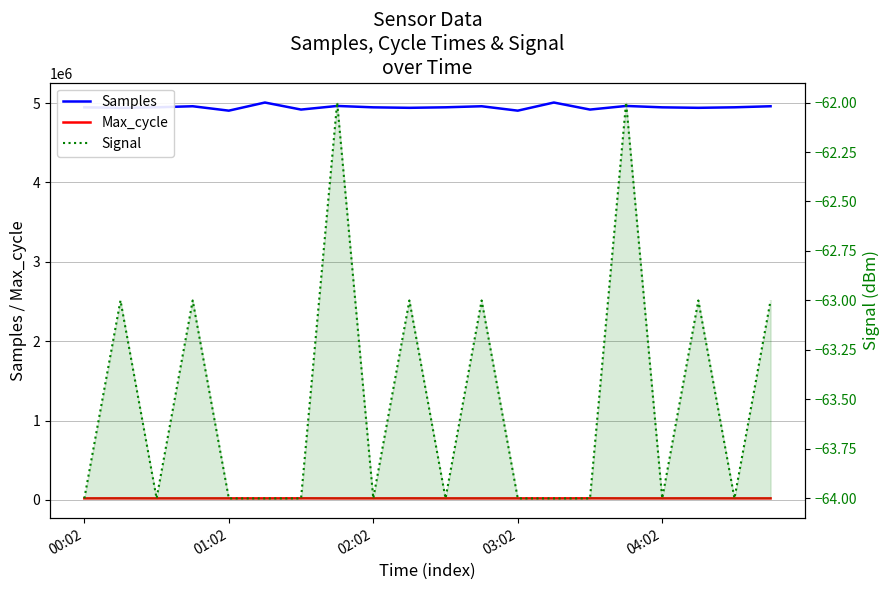

Read the Samples value at 00:02, to the nearest 50.

4946800